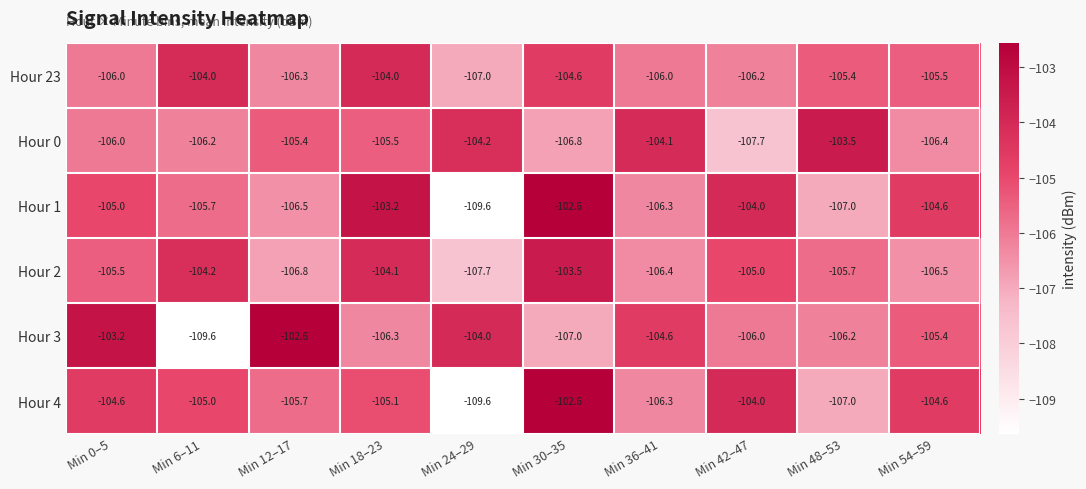

What is the maximum value shown in the chart?

-102.6